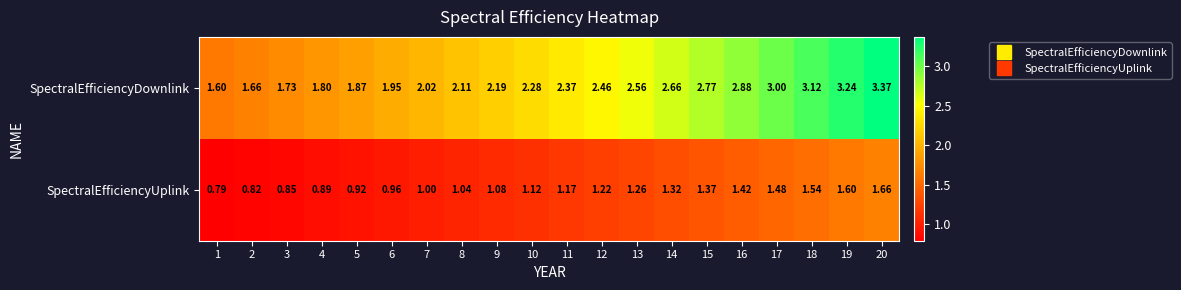

Which series has the largest range (max minus min)?

SpectralEfficiencyDownlink